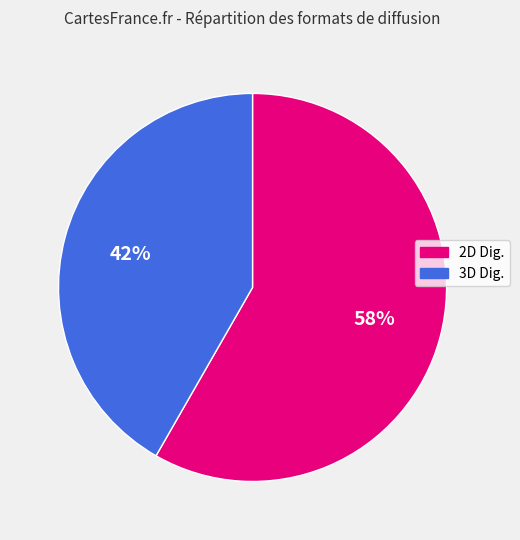

To the nearest percent, what portion does 2D Dig. represent?

58%